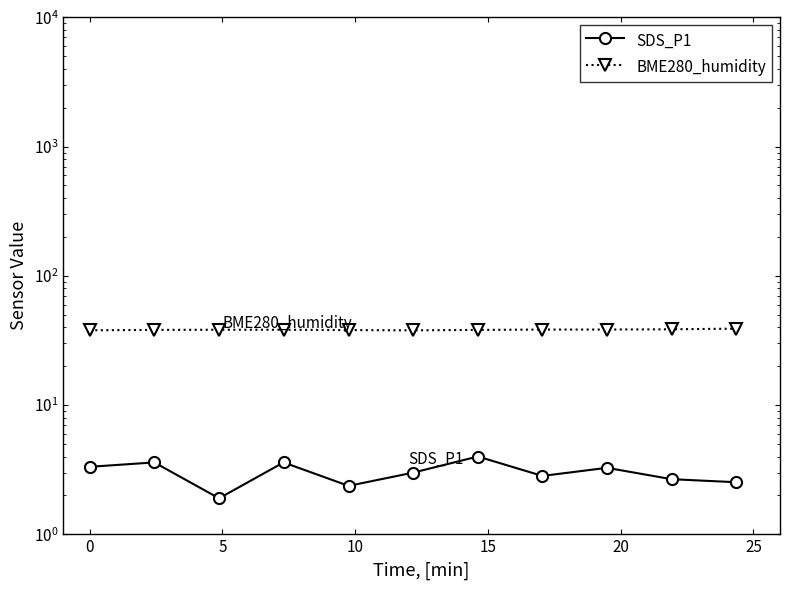

True or false: SDS_P1 and BME280_humidity intersect in this chart.

False